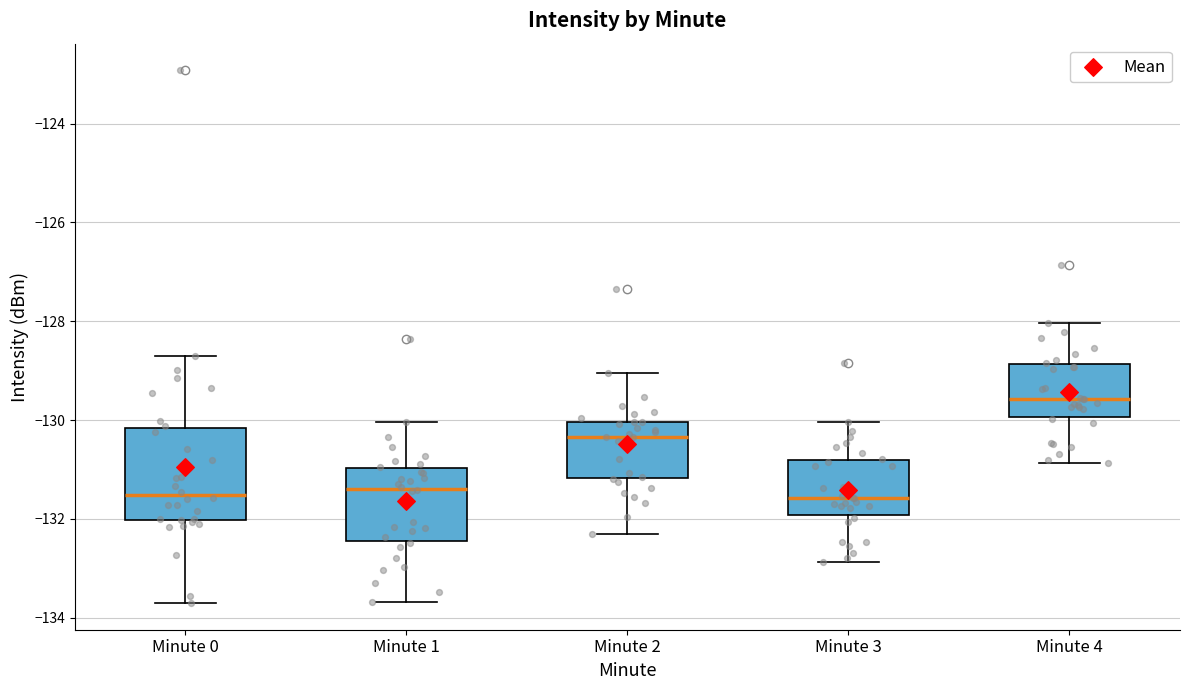

Which box's median line is the highest?

Minute 4